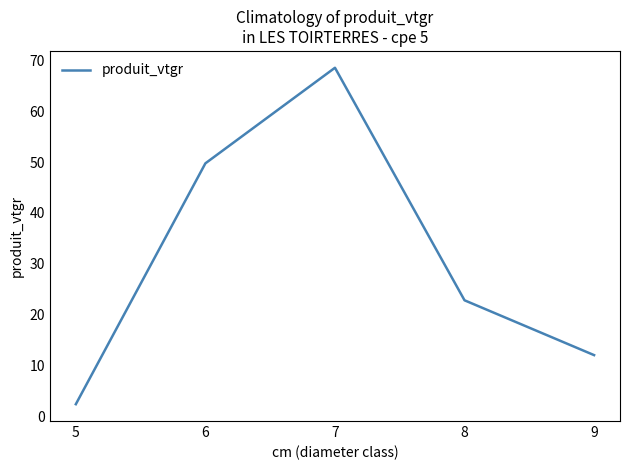

Reading left to right, list all the values displayed in this chart.

2.3	49.8	68.6	22.8	12.0